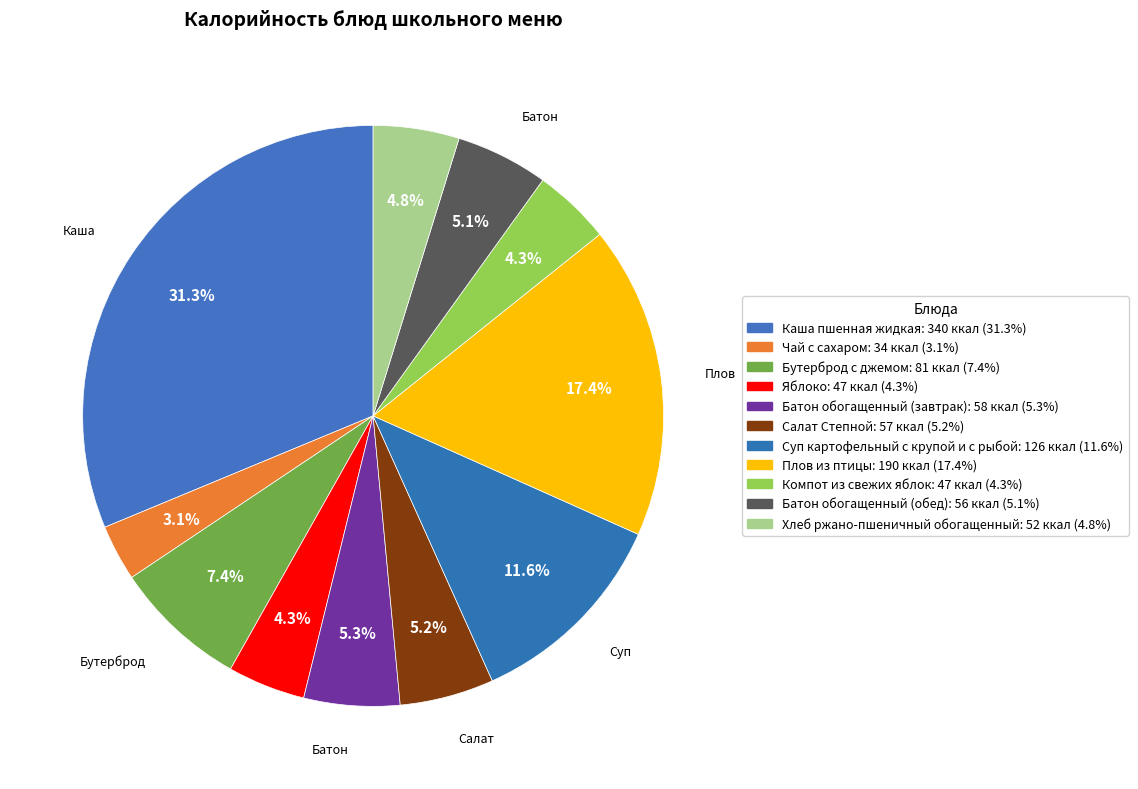

How much of the chart is everything except Плов из птицы?

82.6%